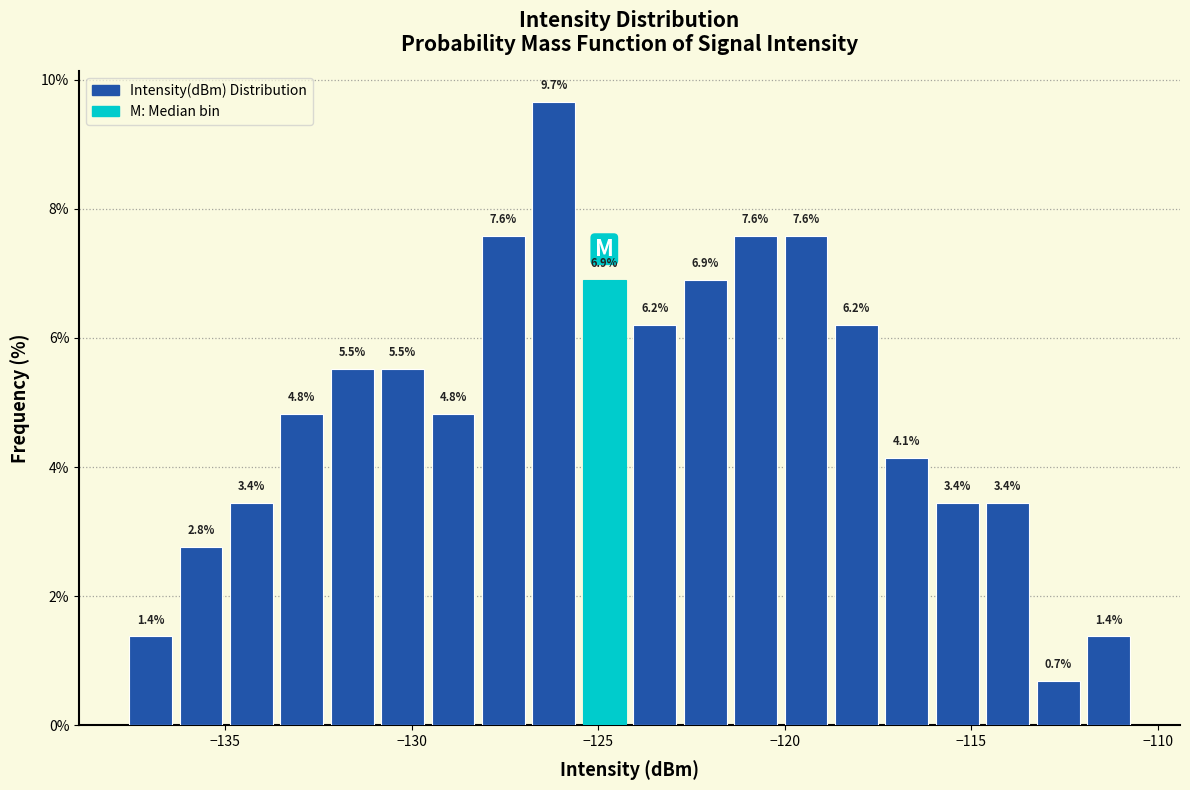

Around what value on the x-axis is the tallest bar? Give the approximate position of its centre, as read against the axis.

-126.0